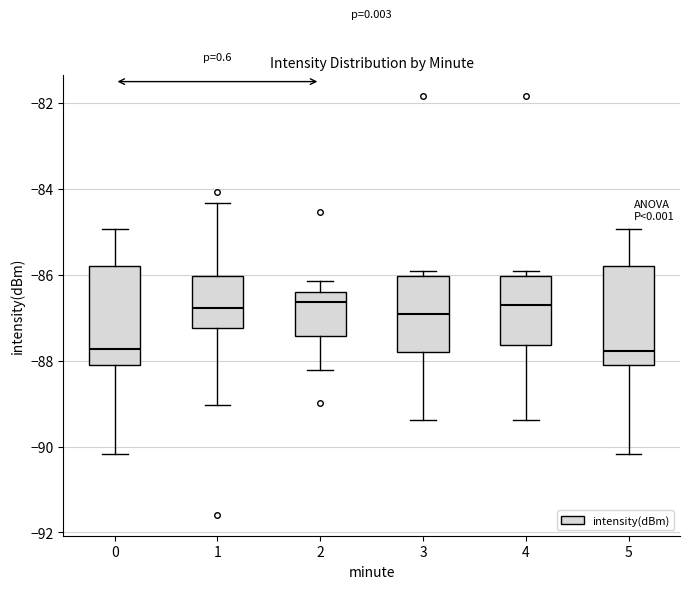

Reading left to right, read every box against the y-axis: the position of its median line, the range the box covers, and the ends of its whiskers. The values are not printed on the chart, so give them approximately, as read against the axis.

0: median -87.8, box -88.0 to -85.8, whiskers -90.2 to -85.0
1: median -86.8, box -87.2 to -86.0, whiskers -89.0 to -84.4
2: median -86.6, box -87.4 to -86.4, whiskers -88.2 to -86.2
3: median -87.0, box -87.8 to -86.0, whiskers -89.4 to -85.8
4: median -86.6, box -87.6 to -86.0, whiskers -89.4 to -85.8
5: median -87.8, box -88.0 to -85.8, whiskers -90.2 to -85.0